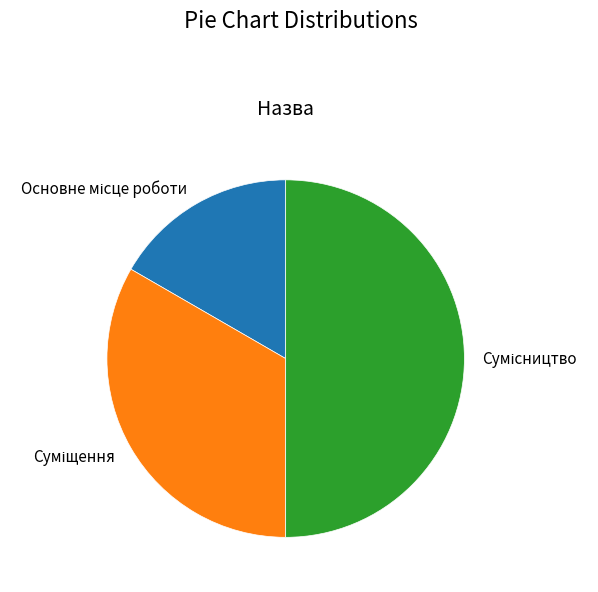

How many slices are in this pie chart?

3